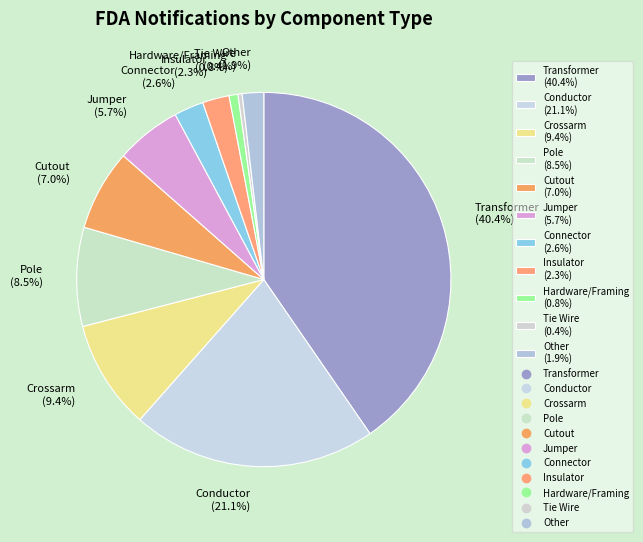

To the nearest percent, what is the difference between the largest and smallest slice percentages?

40%